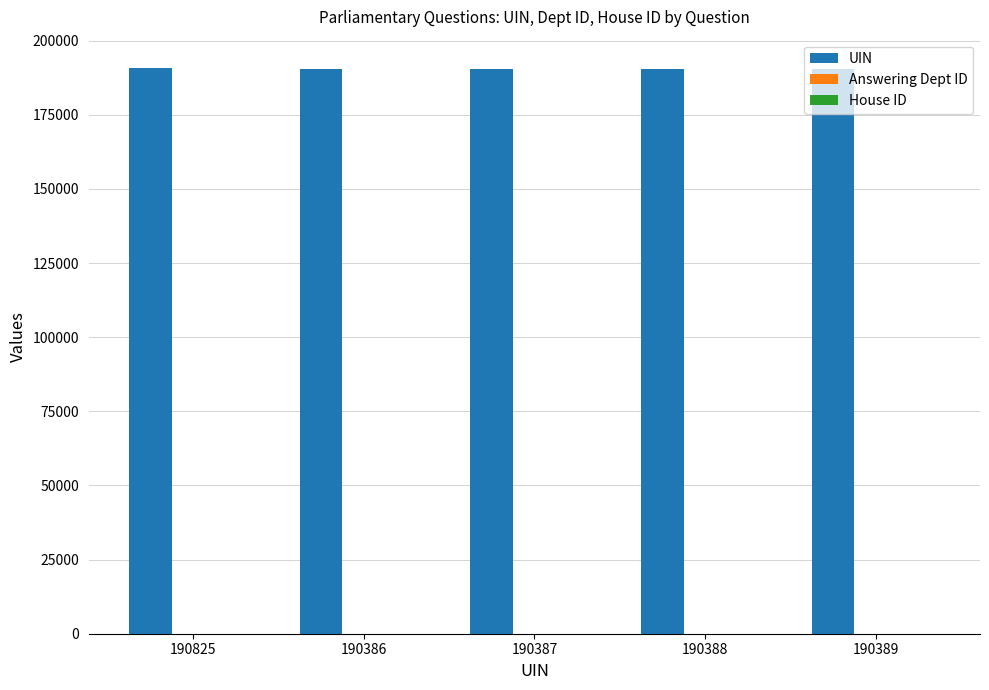

Is it true that UIN equals 190387 at 190387?

True